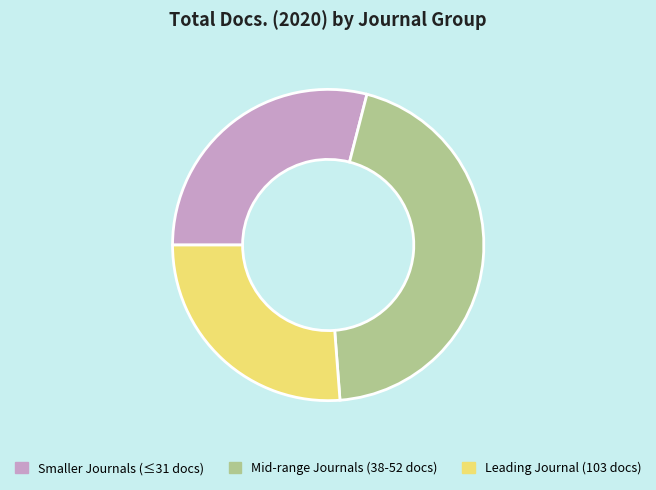

Which slice is the smallest?

Leading Journal (103 docs)